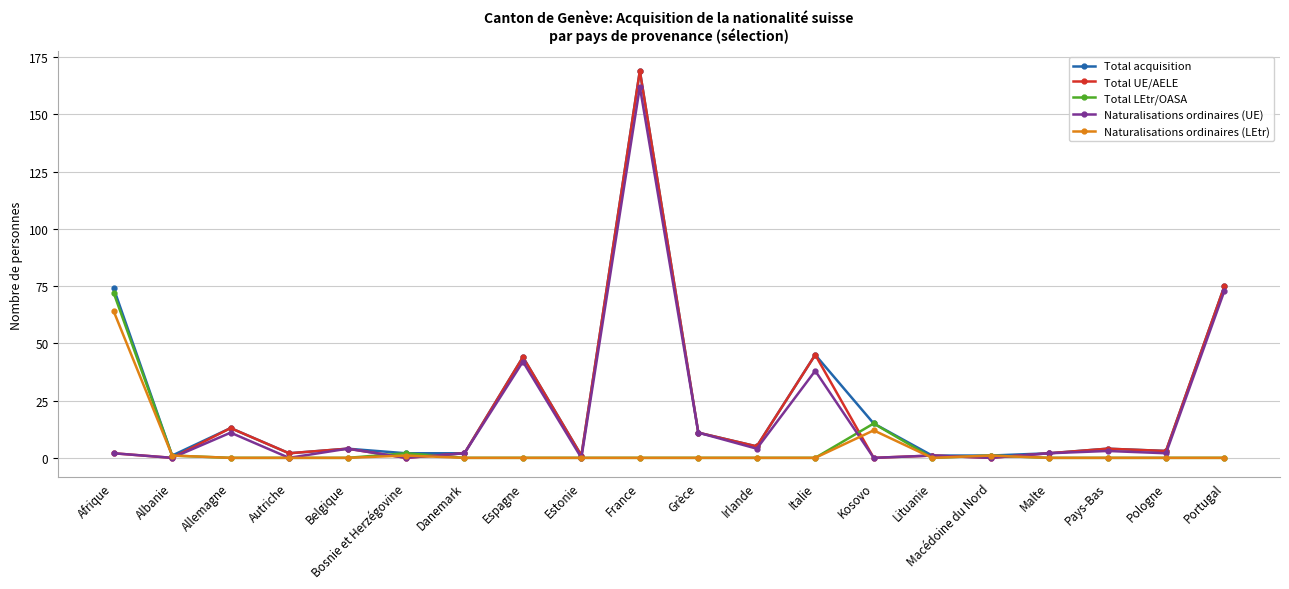

What is the label of the 6th point from the left?

Bosnie et Herzégovine